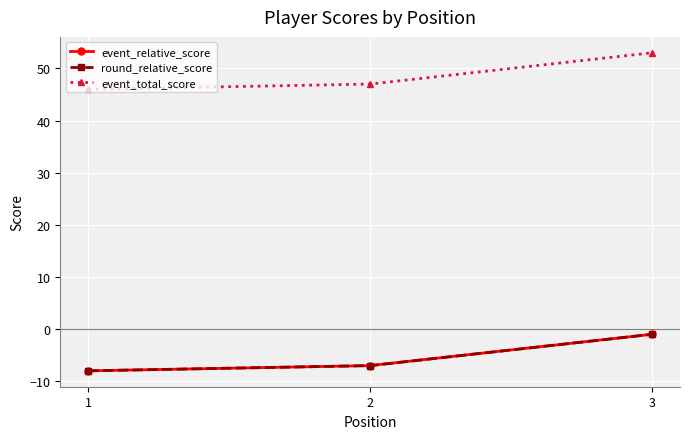

Reading left to right, what are all the values shown in this chart?

event_relative_score: -8	-7	-1
round_relative_score: -8	-7	-1
event_total_score: 46	47	53